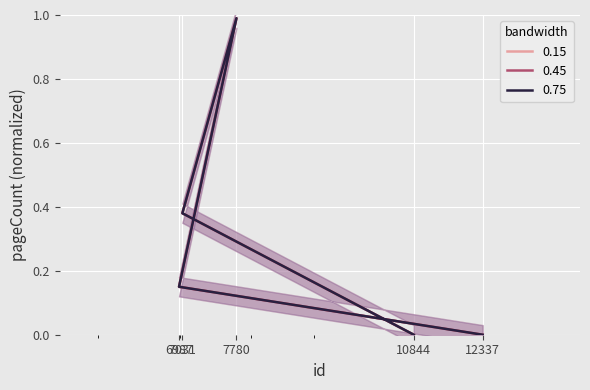

How many data points in 0.15 are above 0?

3